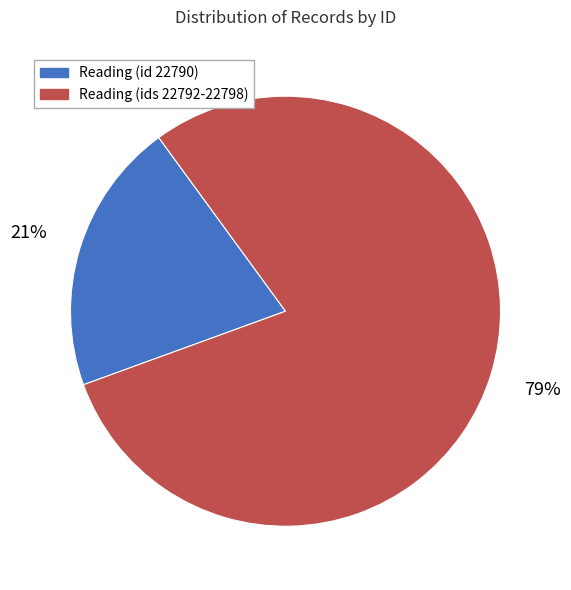

What is the smallest slice in the pie chart?

Reading (id 22790)